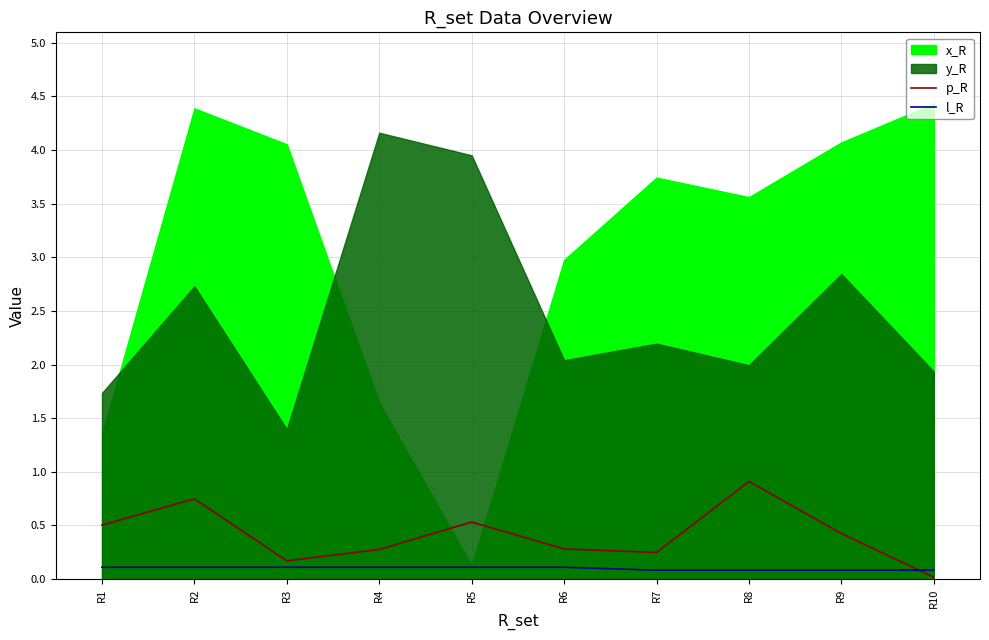

Which category has the highest value in the p_R series?

R8